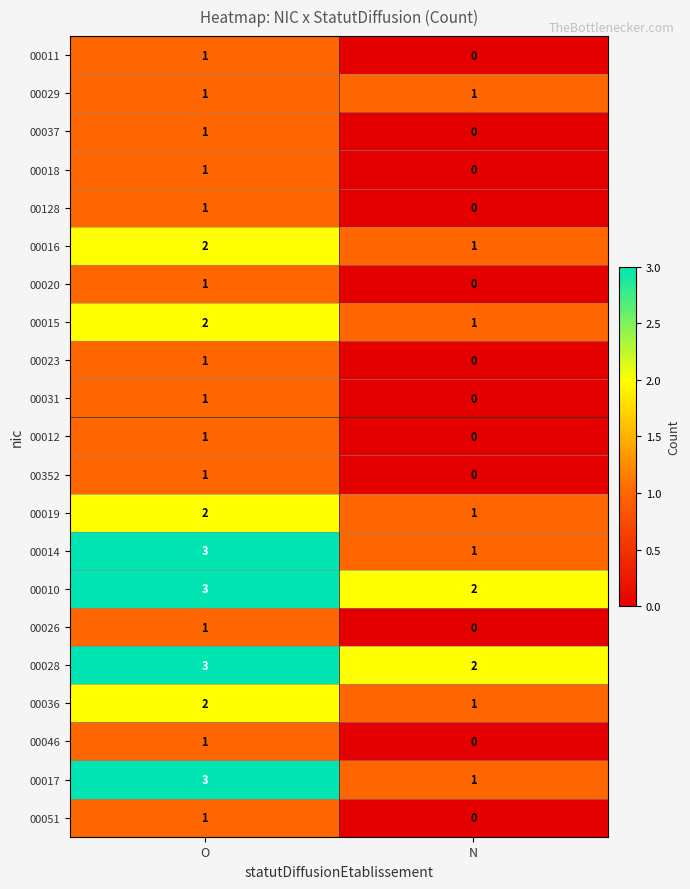

The value of 00352 at O is 1. True or false?

True